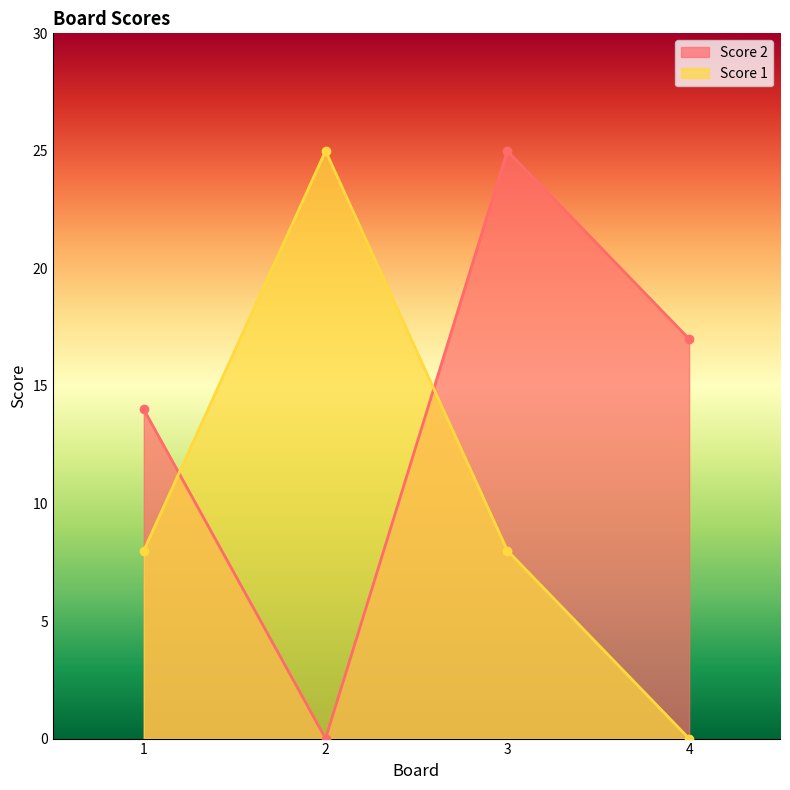

At 1, list the series in order from smallest to largest.

Score 1, Score 2